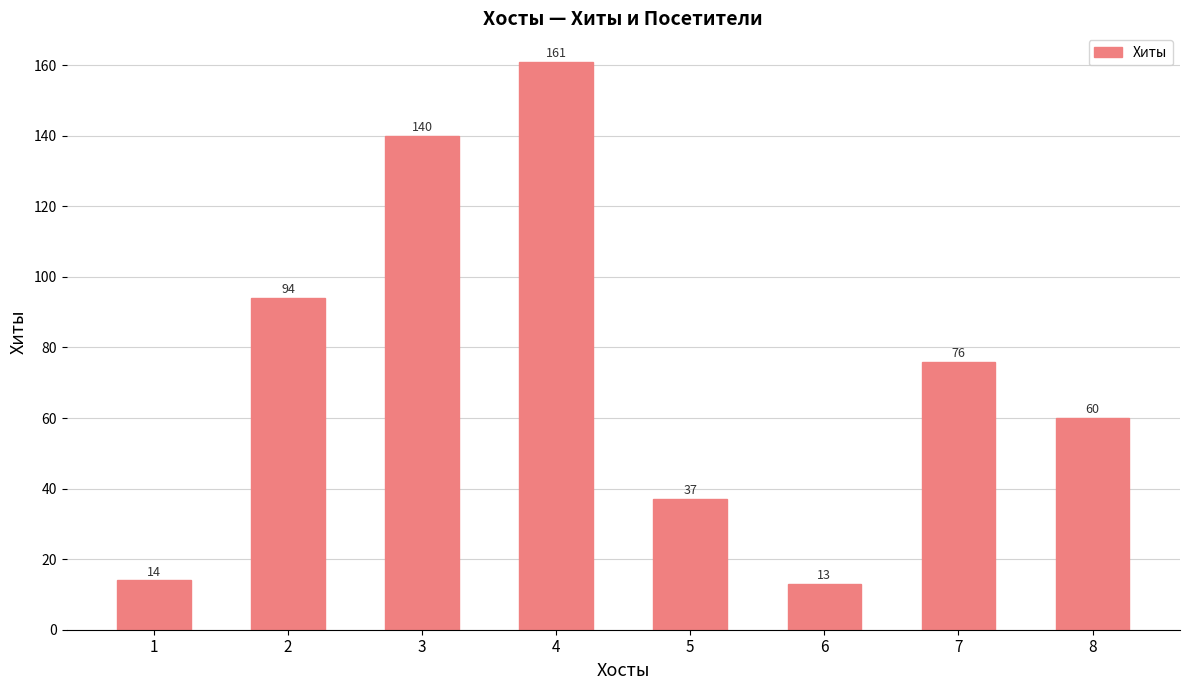

What is the smallest value displayed?

13